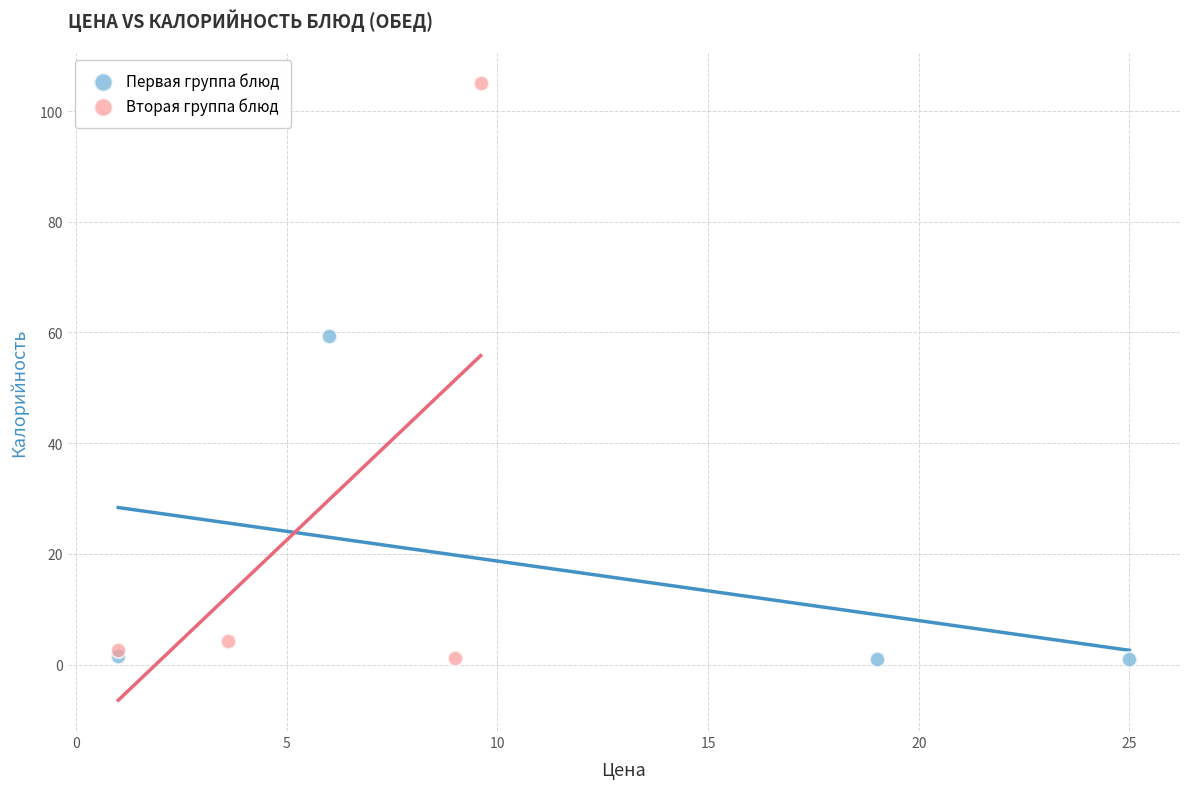

Which series reaches the maximum Y coordinate?

Вторая группа блюд